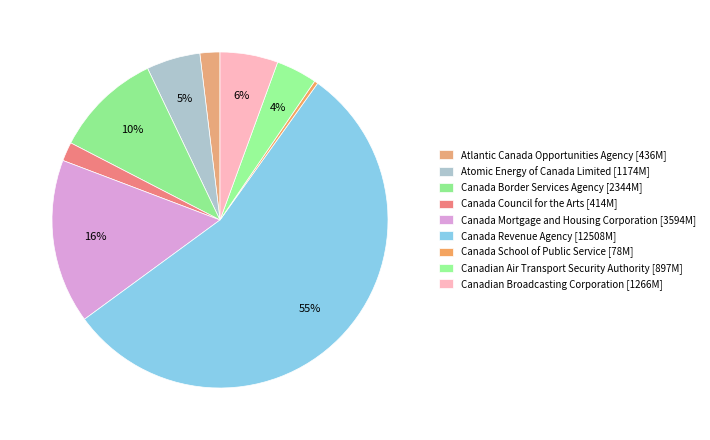

How much of the chart is everything except Atomic Energy of Canada Limited?

94.8%